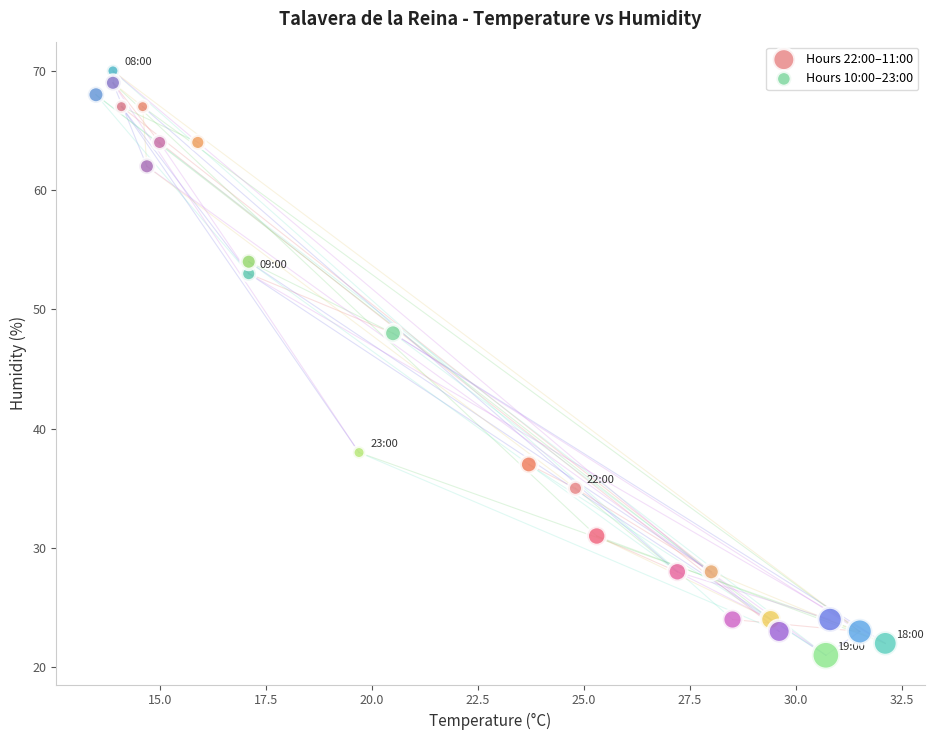

Which series contains the highest Y value?

Hours 10:00–23:00